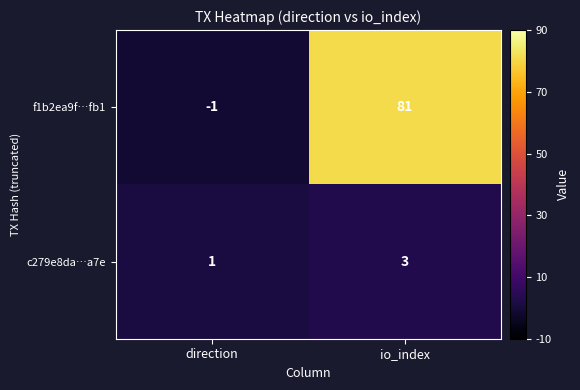

What is the total value across all series at io_index?

84